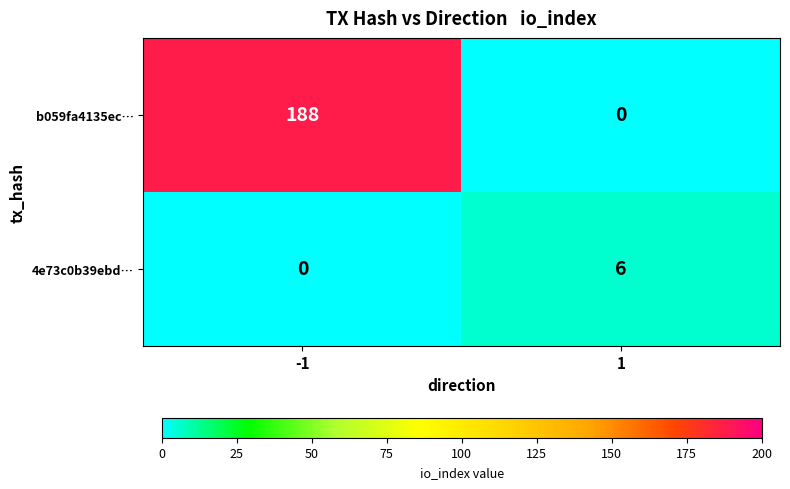

Reading right to left, list all the values displayed in this chart.

b059fa4135ec…: 0	188
4e73c0b39ebd…: 6	0